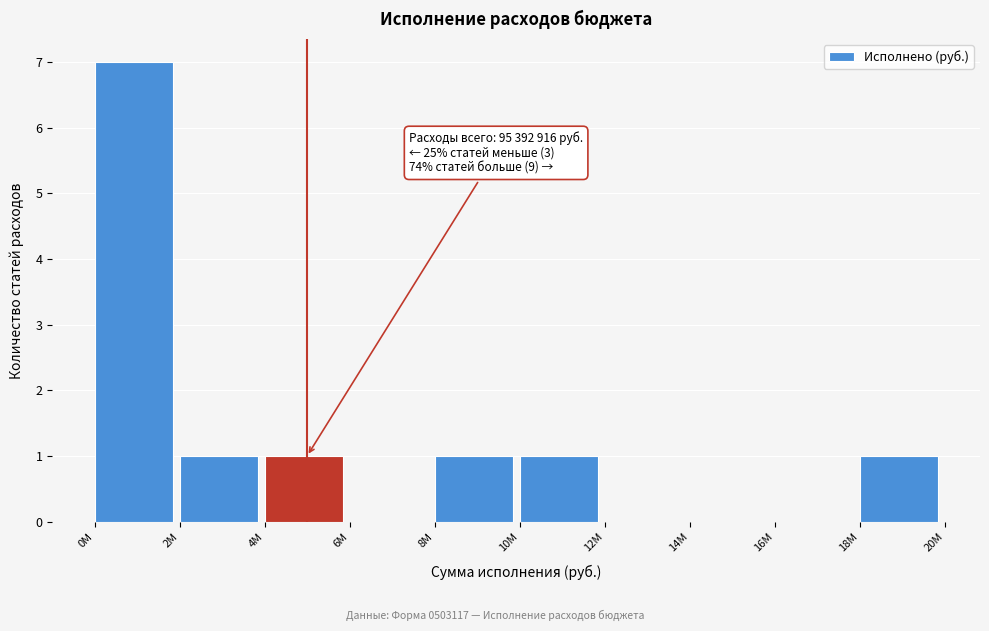

Reading left to right, extract all data points from this chart.

0M=7	2M=1	4M=1	6M=0	8M=1	10M=1	12M=0	14M=0	16M=0	18M=1